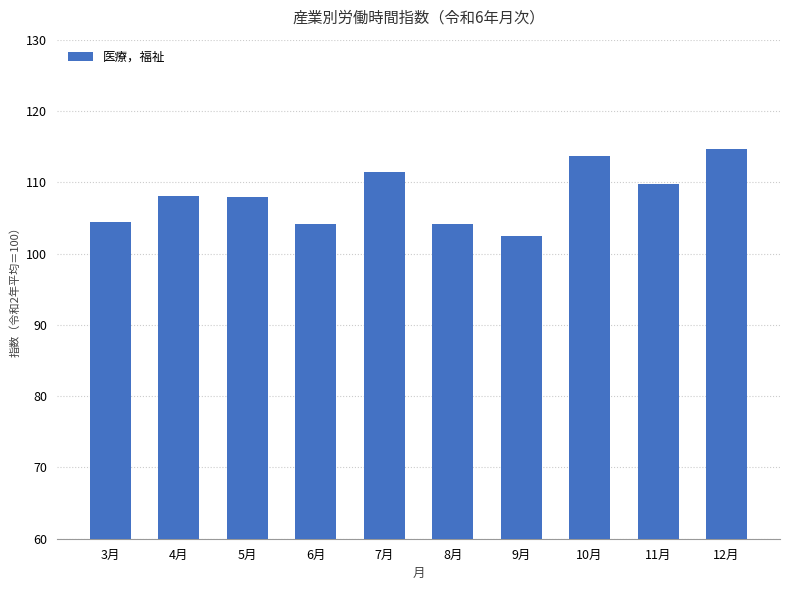

Which category has the lowest value across all series?

9月